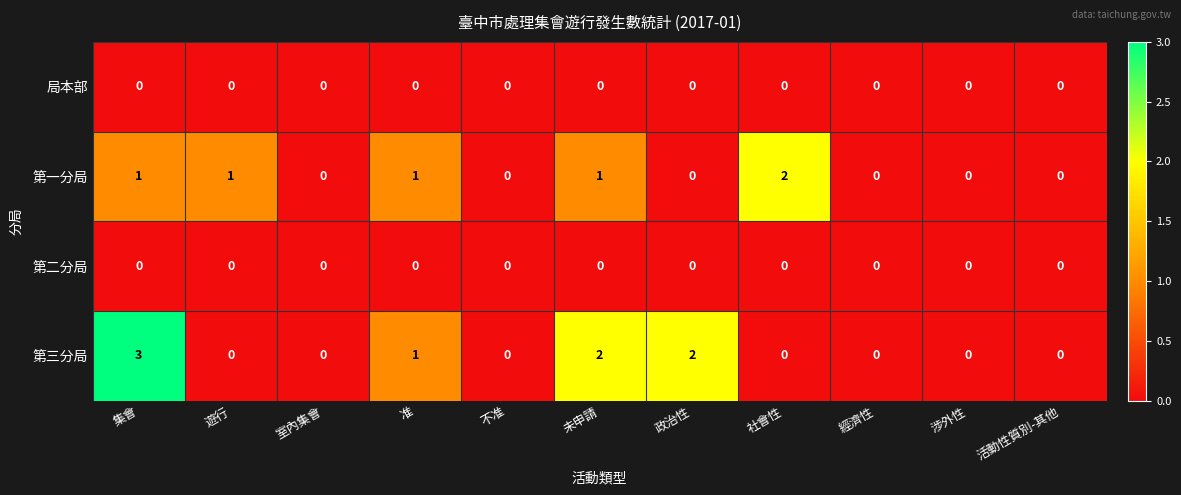

How many data points does each series have?

11